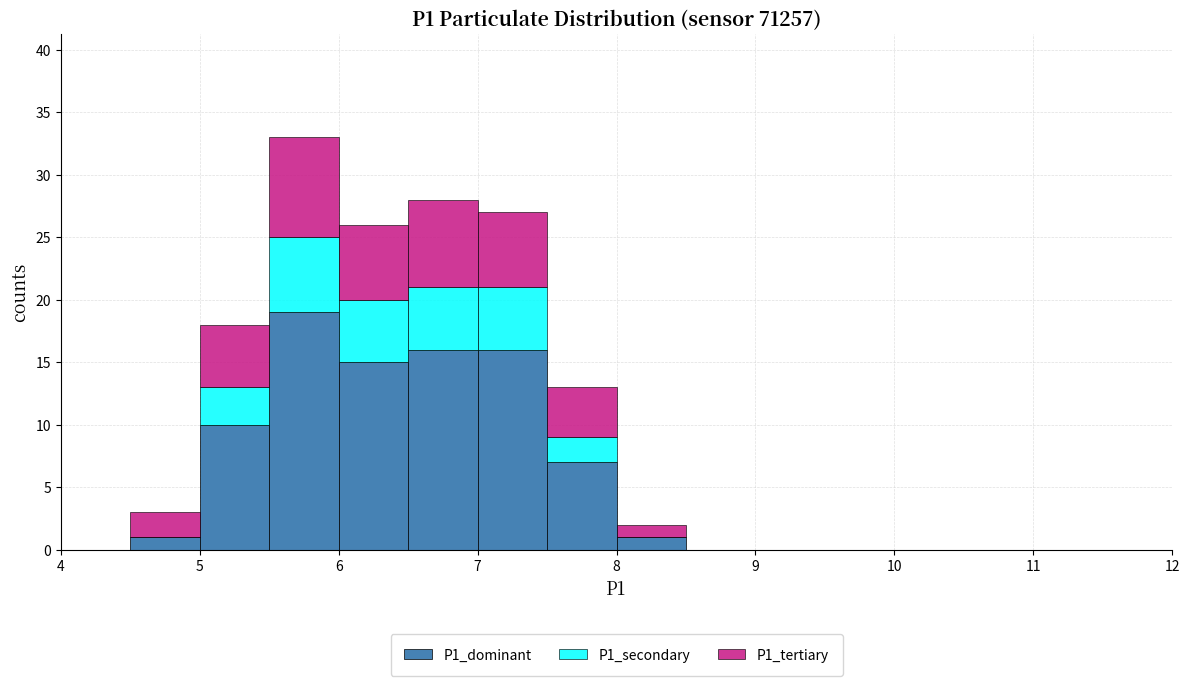

Which range on the x-axis has the tallest stacked bar (by total height)?

5.5 to 6.0